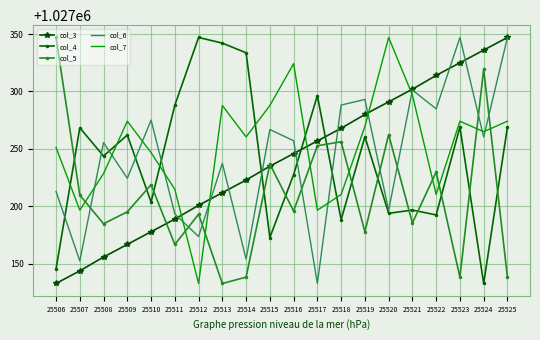

At 25506, list the series in order from largest to smallest.

col_5, col_7, col_6, col_4, col_3